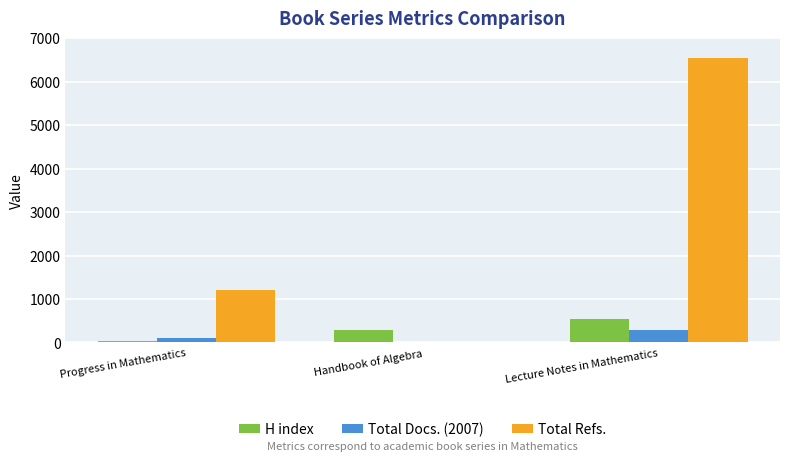

What is the sum of all H index values?

857